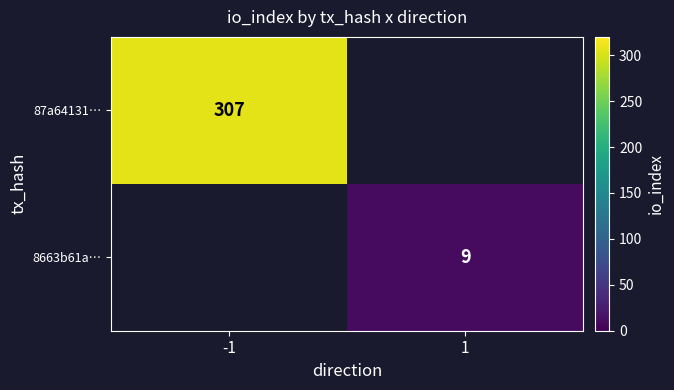

What is the minimum value shown in the chart?

9.0